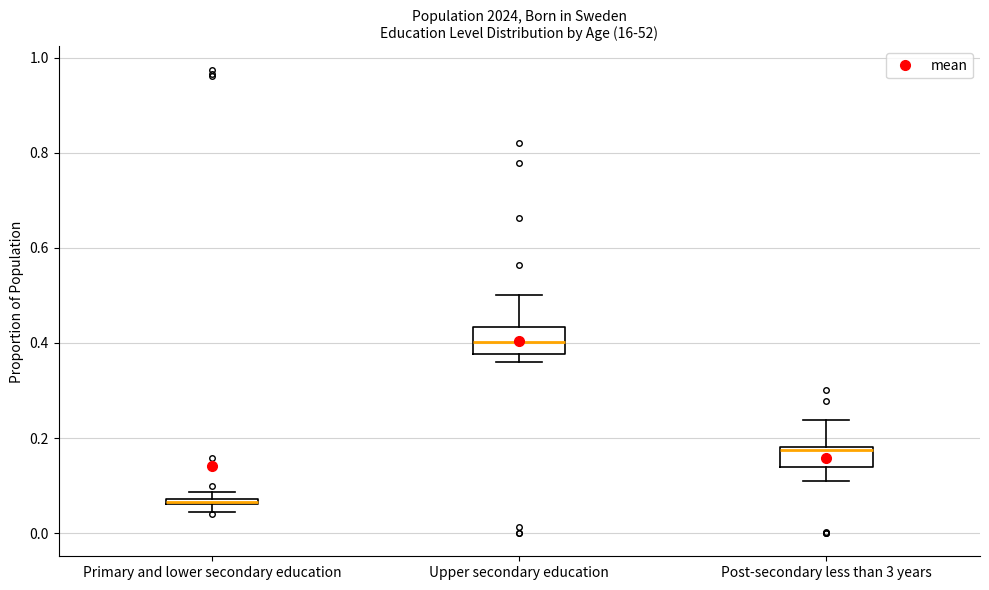

Which box has the highest median line?

Upper secondary education